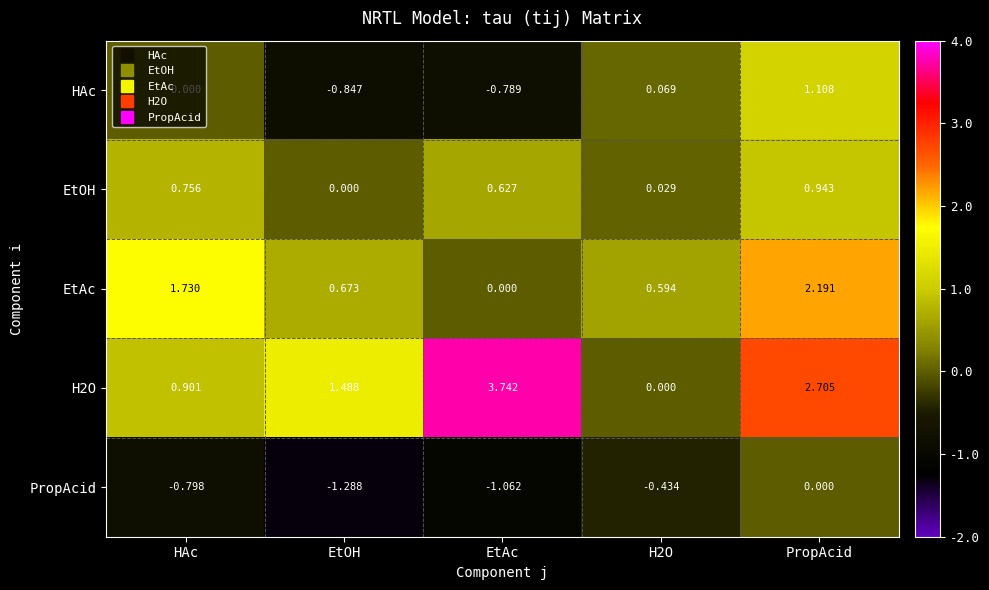

At which label is PropAcid closest to 0?

PropAcid